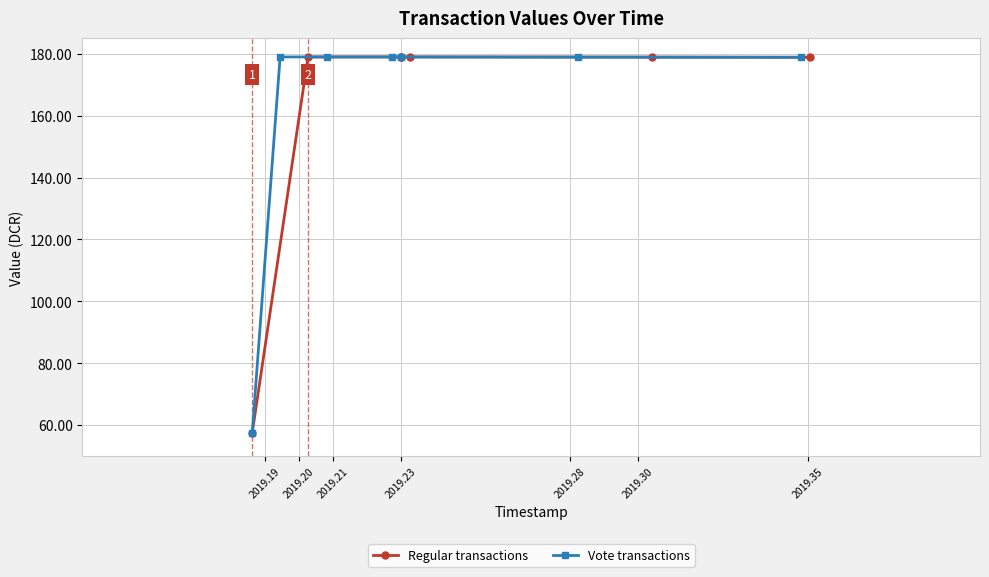

Reading left to right, list all the values displayed in this chart.

Regular transactions: 57.5	179.0	179.0	179.0	179.0	178.9	178.8
Vote transactions: 57.5	179.0	179.0	179.0	179.0	178.9	178.8